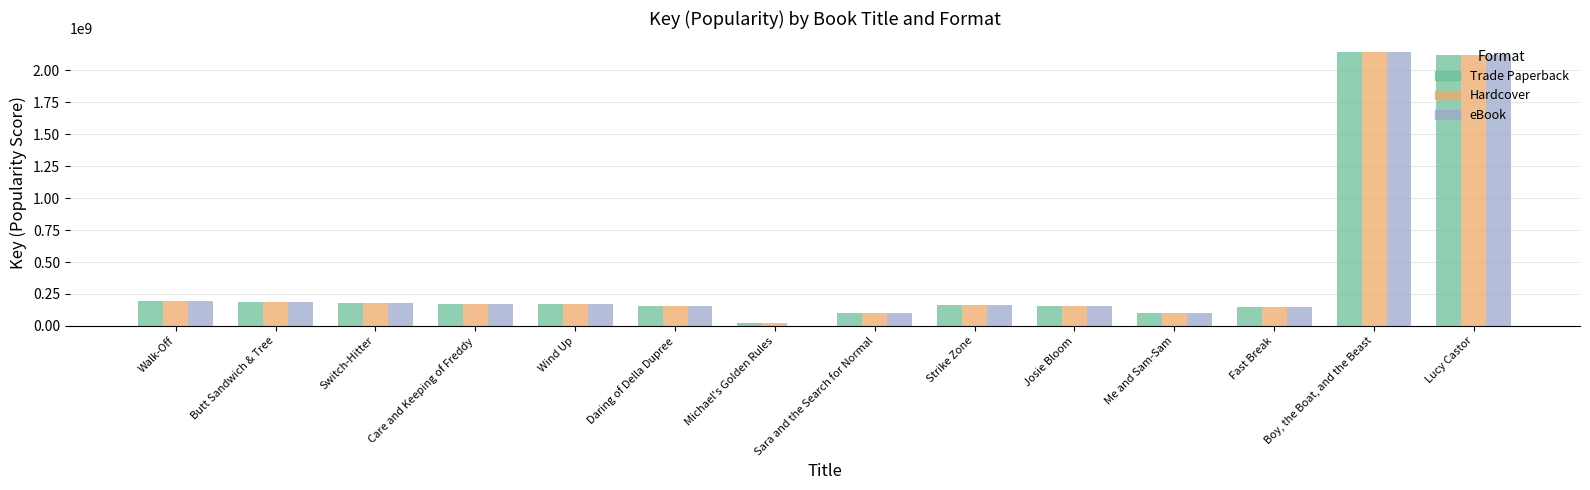

What is the greatest value displayed?

2141457023